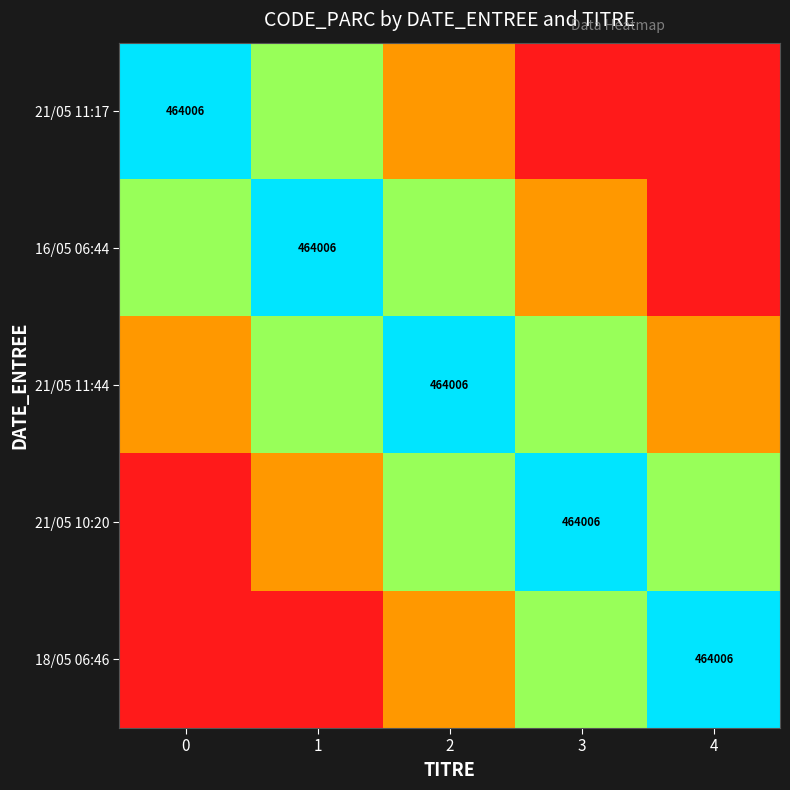

How many categories are shown in the chart?

5